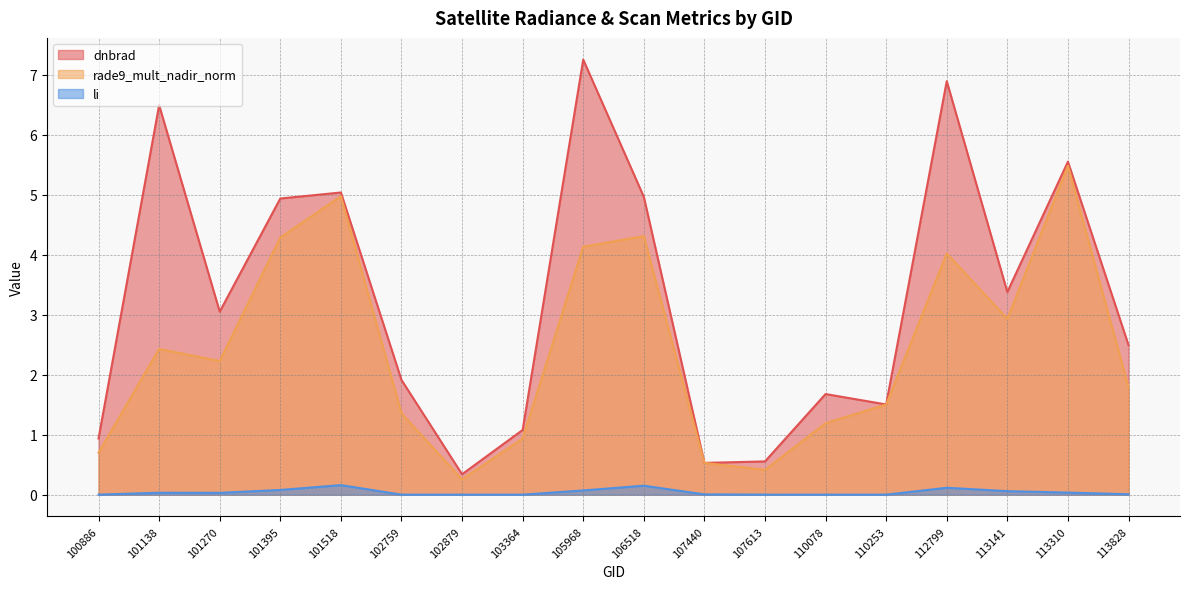

Reading left to right, what are all the values shown in this chart?

dnbrad: 0.9	6.5	3.1	4.9	5.0	1.9	0.3	1.1	7.3	5.0	0.5	0.6	1.7	1.5	6.9	3.4	5.6	2.5
rade9_mult_nadir_norm: 0.7	2.4	2.2	4.3	5.0	1.4	0.3	0.9	4.1	4.3	0.5	0.4	1.2	1.5	4.0	2.9	5.5	1.8
li: 0.0	0.0	0.0	0.1	0.2	0.0	0.0	0.0	0.1	0.1	0.0	0.0	0.0	0.0	0.1	0.1	0.0	0.0